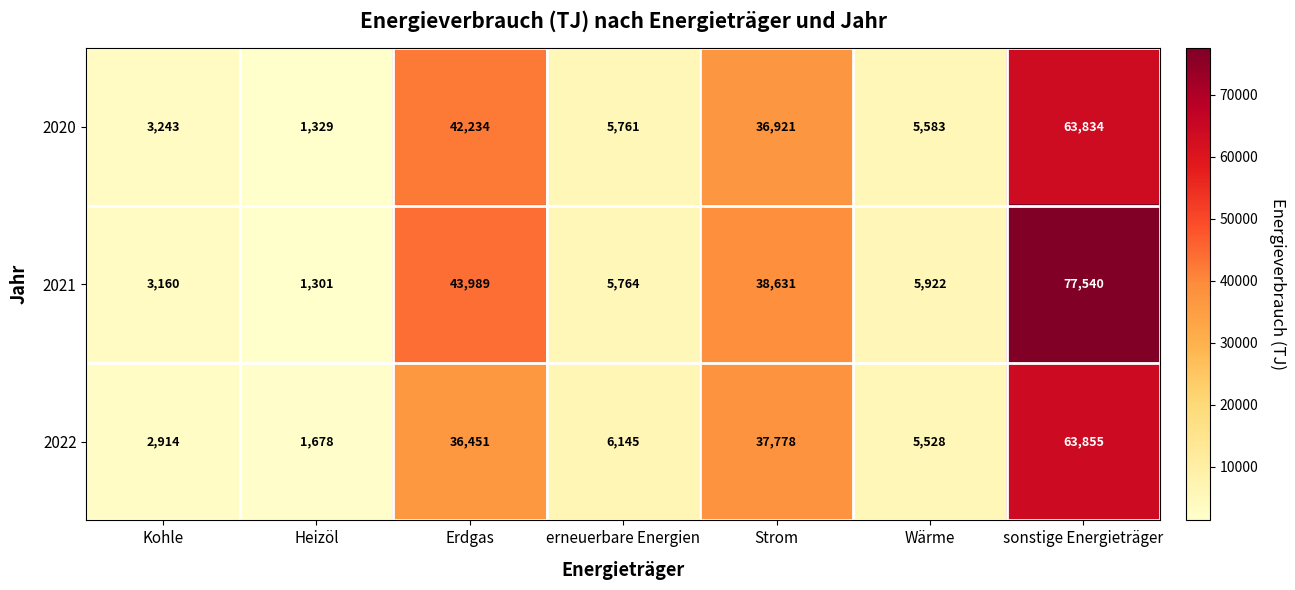

Rank the series by their average value, from highest to lowest.

2021, 2020, 2022